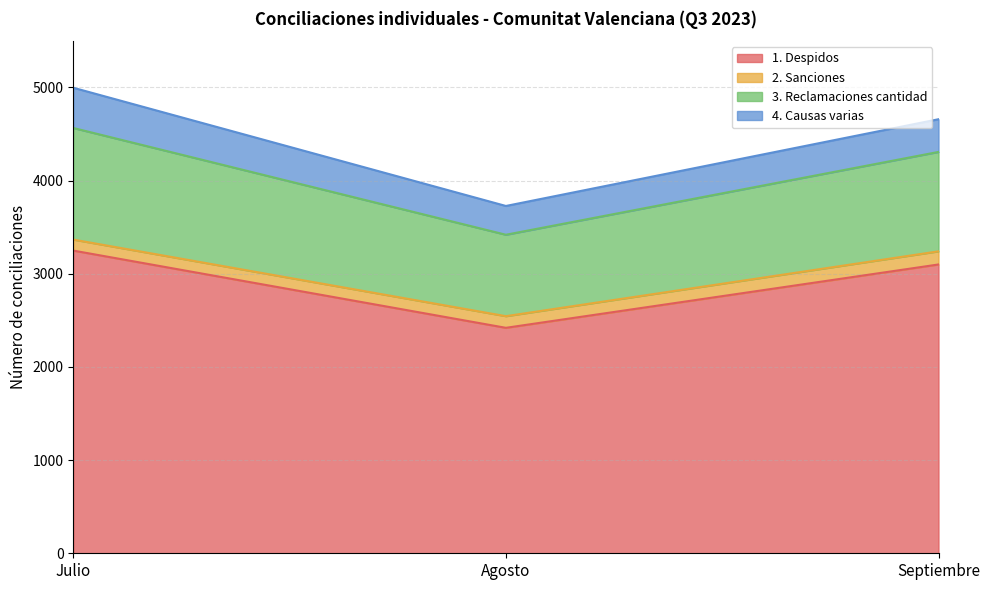

Which category has the highest value in the 1. Despidos series?

Julio